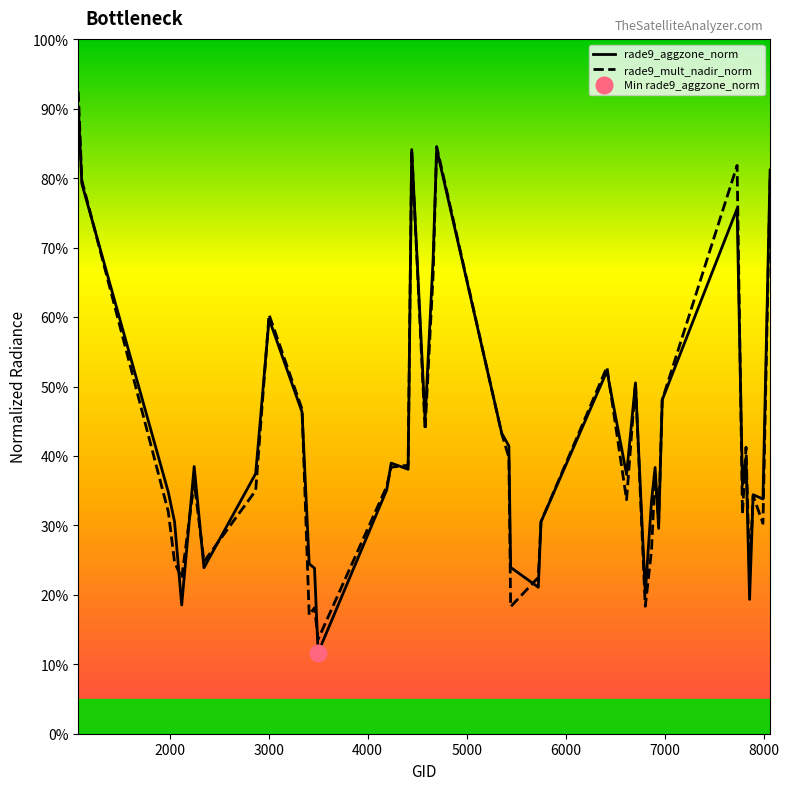

Between which two adjacent categories do rade9_aggzone_norm and rade9_mult_nadir_norm first intersect?

2000 and 3000